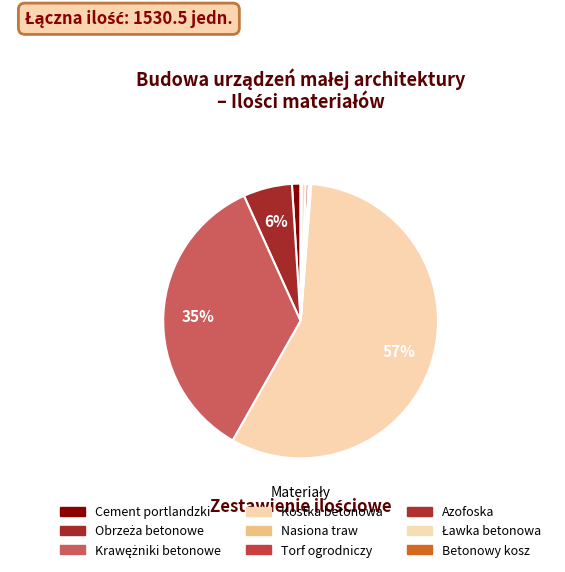

What is the change in value from Kostka betonowa to Betonowy kosz?

-870.0